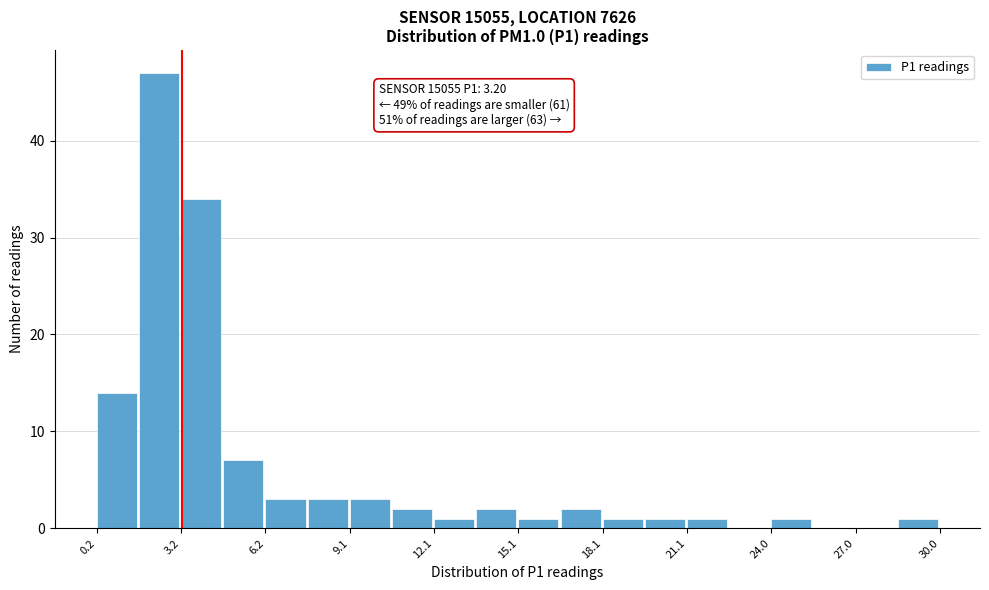

Around what value on the x-axis is the tallest bar? Give the approximate position of its centre, as read against the axis.

2.5